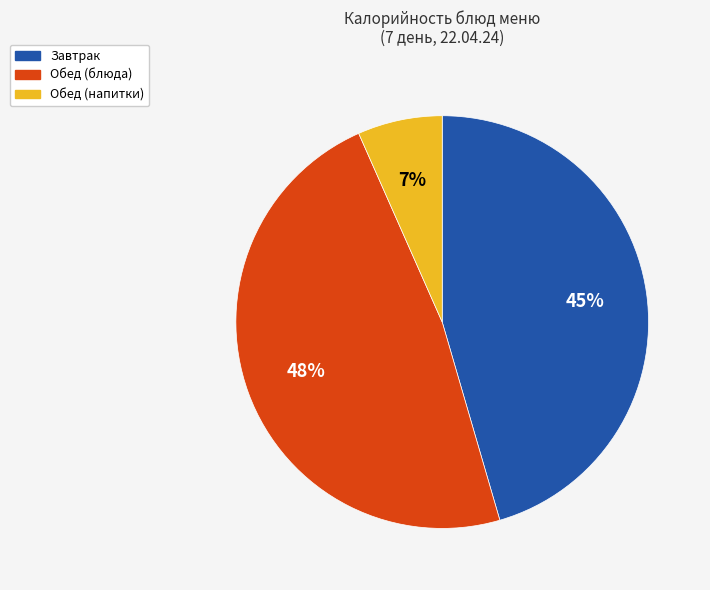

Is the sum of Завтрак and Обед (блюда) greater than half?

Yes